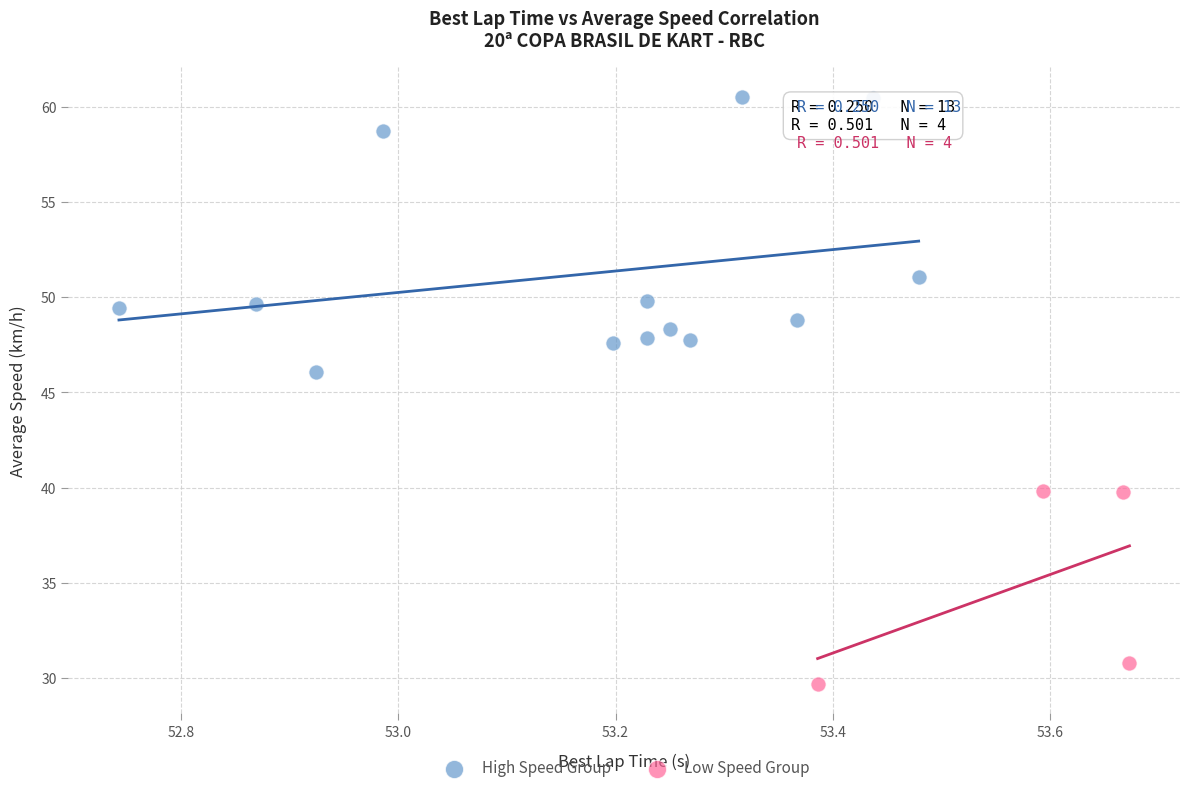

Which series has the widest spread of Y values?

High Speed Group